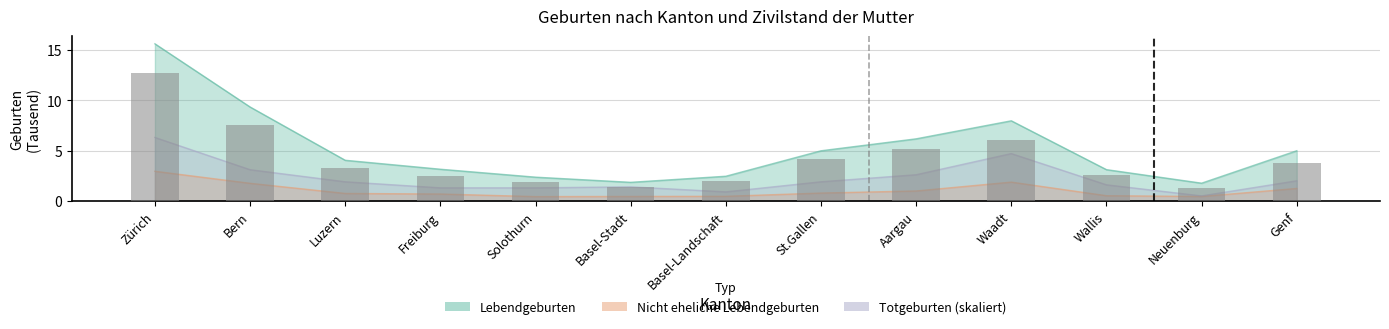

The value at St.Gallen is 4.2. True or false?

True